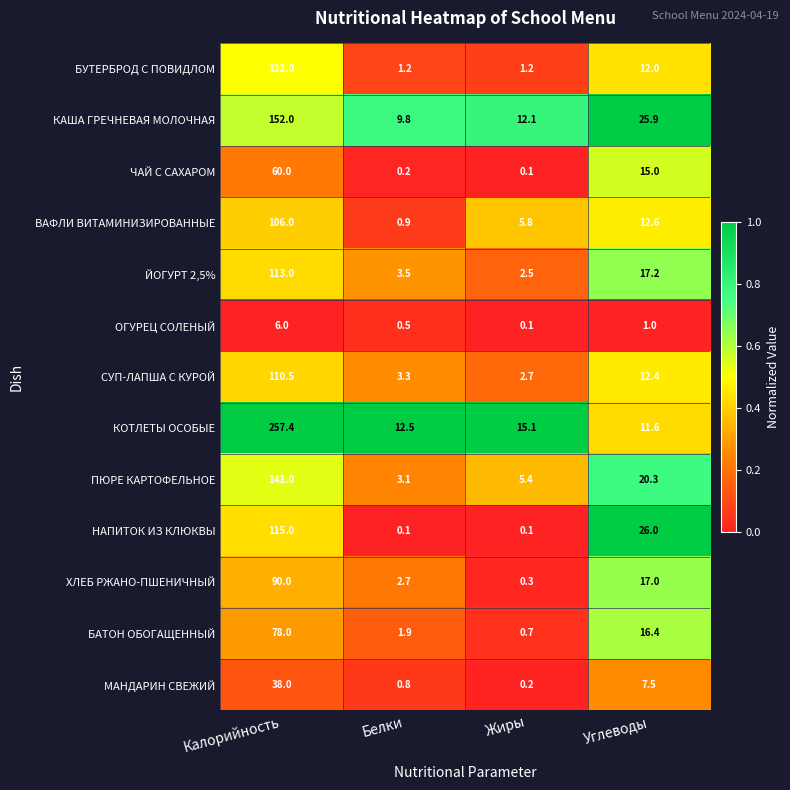

What is the lowest value of the БАТОН ОБОГАЩЕННЫЙ series?

0.7